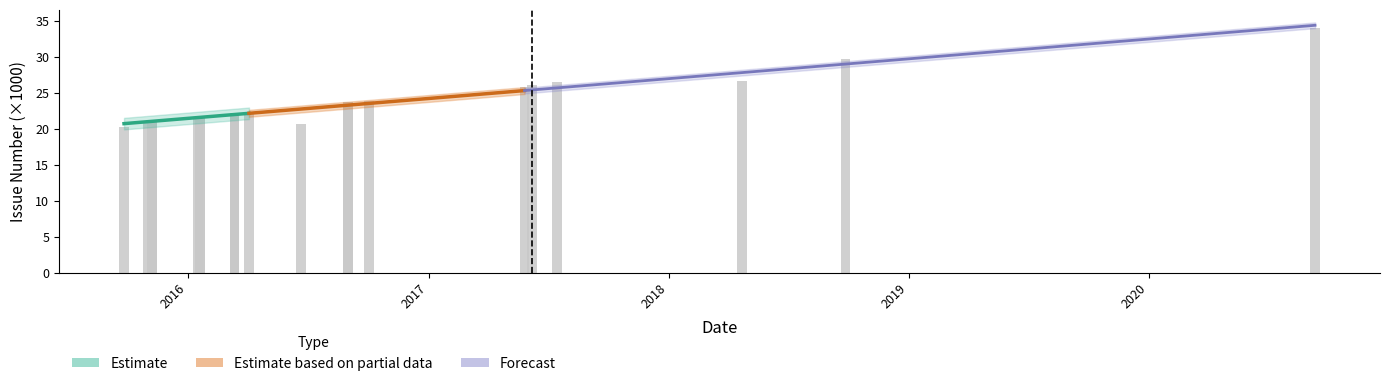

Are the bars horizontal?

No